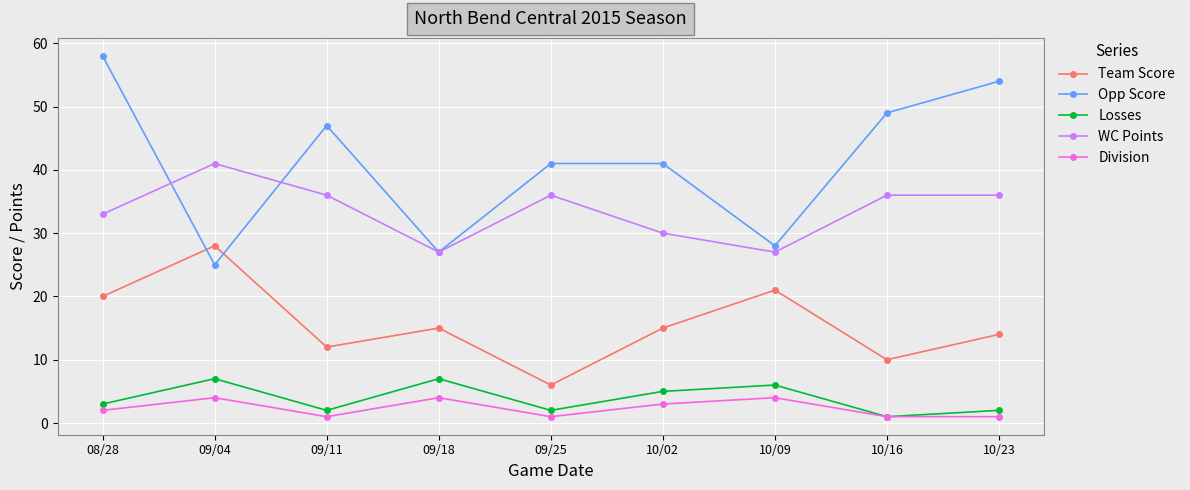

Reading left to right, what are all the values shown in this chart?

Team Score: 20	28	12	15	6	15	21	10	14
Opp Score: 58	25	47	27	41	41	28	49	54
Losses: 3	7	2	7	2	5	6	1	2
WC Points: 33	41	36	27	36	30	27	36	36
Division: 2	4	1	4	1	3	4	1	1